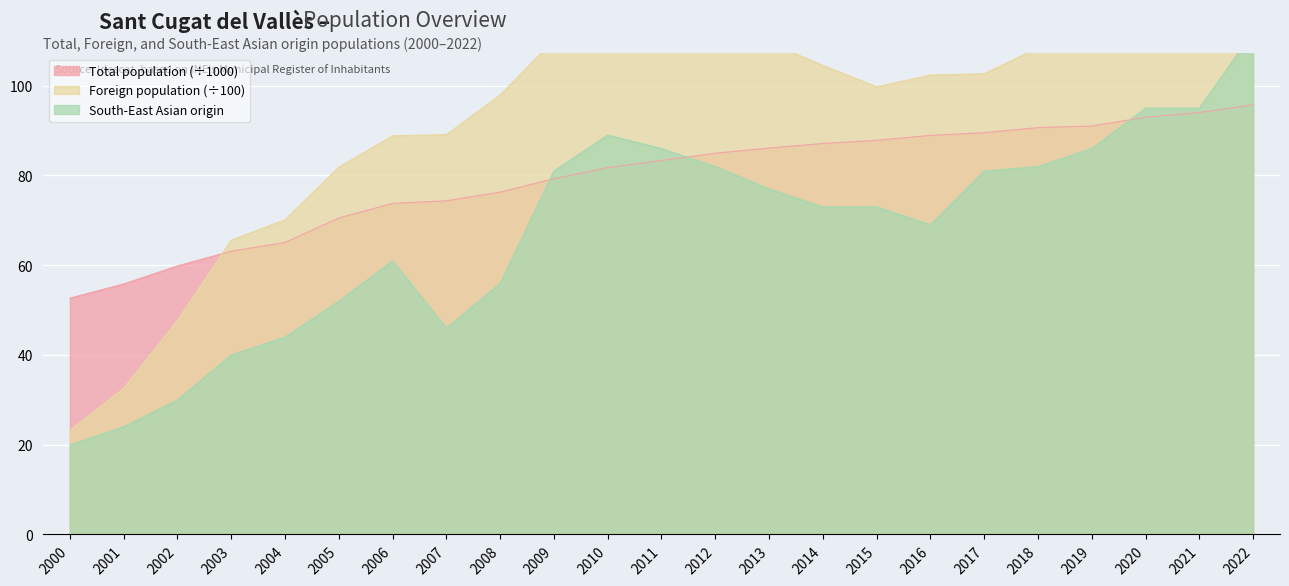

At which category is the sum across all series the highest?

2022